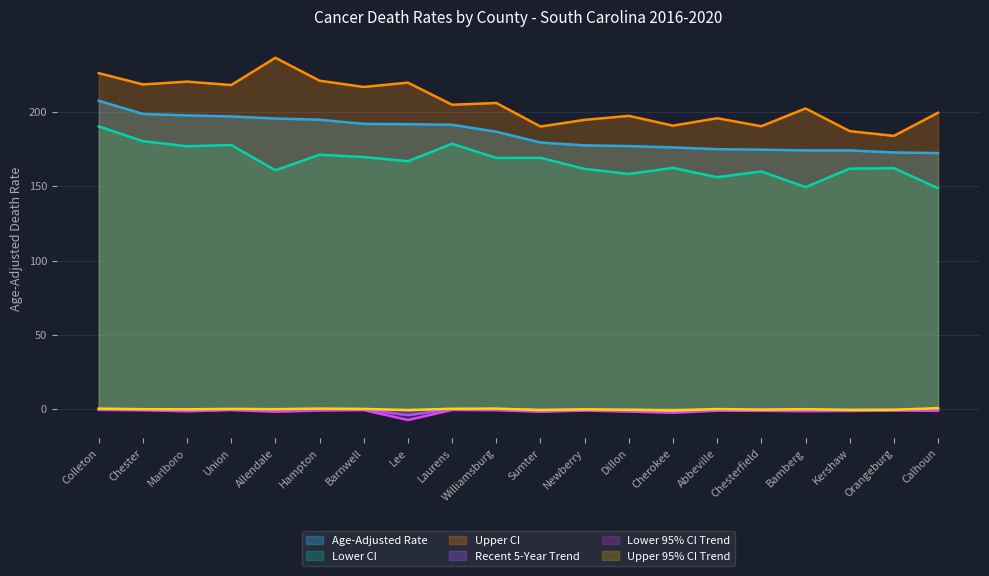

How many series are shown in this chart?

6